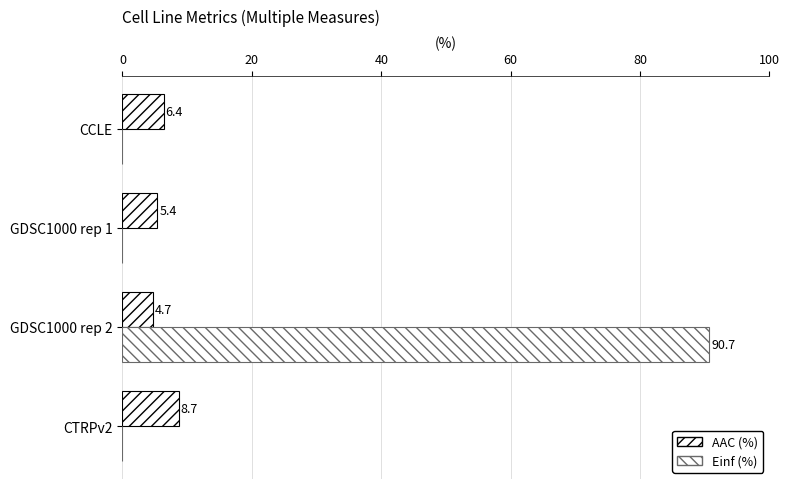

How many values in Einf (%) are above zero?

1